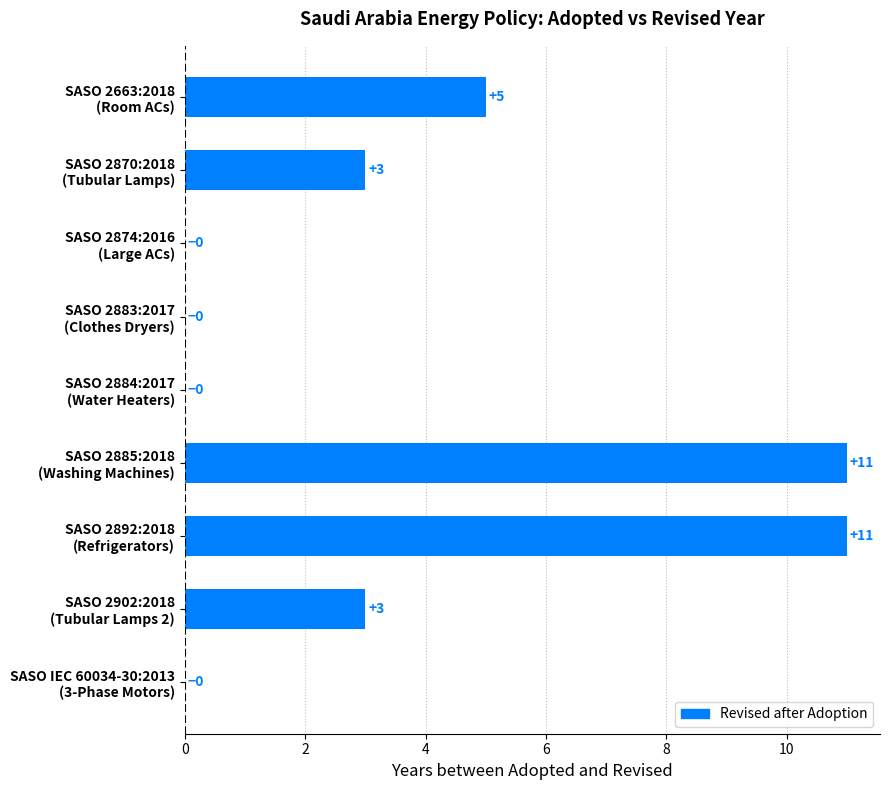

What is the greatest value displayed?

11